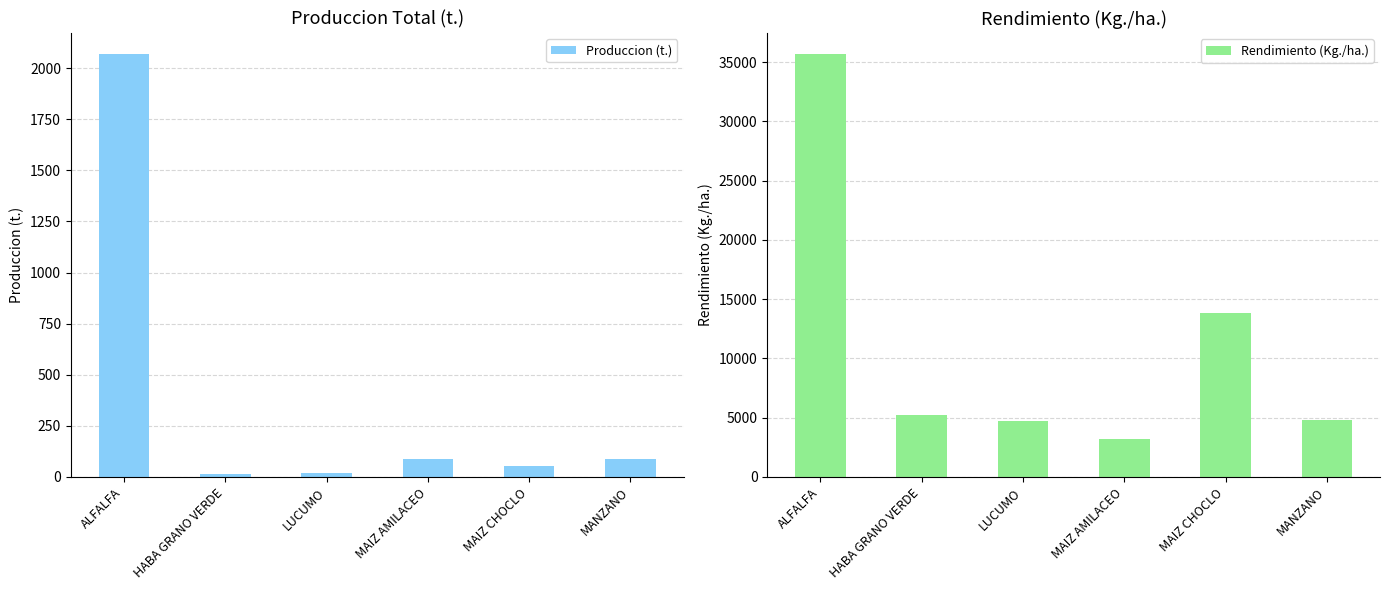

Reading right to left, extract all data points from this chart.

Produccion (t.): 86.6	55.2	86.4	18.9	15.6	2068.6
Rendimiento (Kg./ha.): 4808.9	13800.0	3200.0	4730.0	5200.0	35665.9